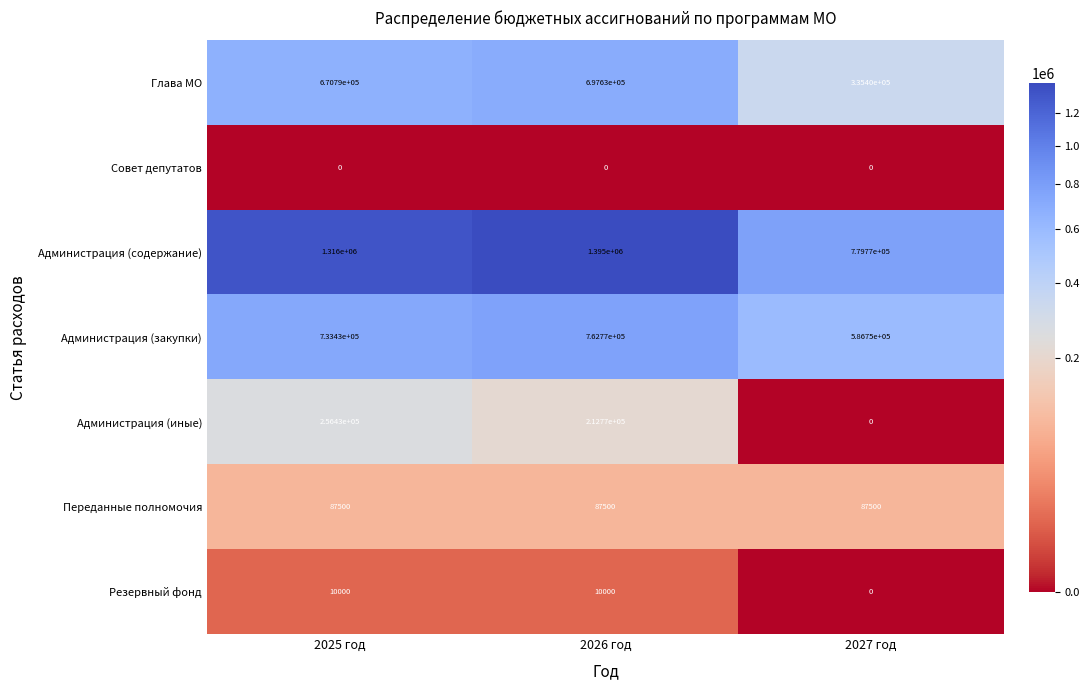

The Администрация (закупки) series shows 1015247 at 2026 год. True or false?

False